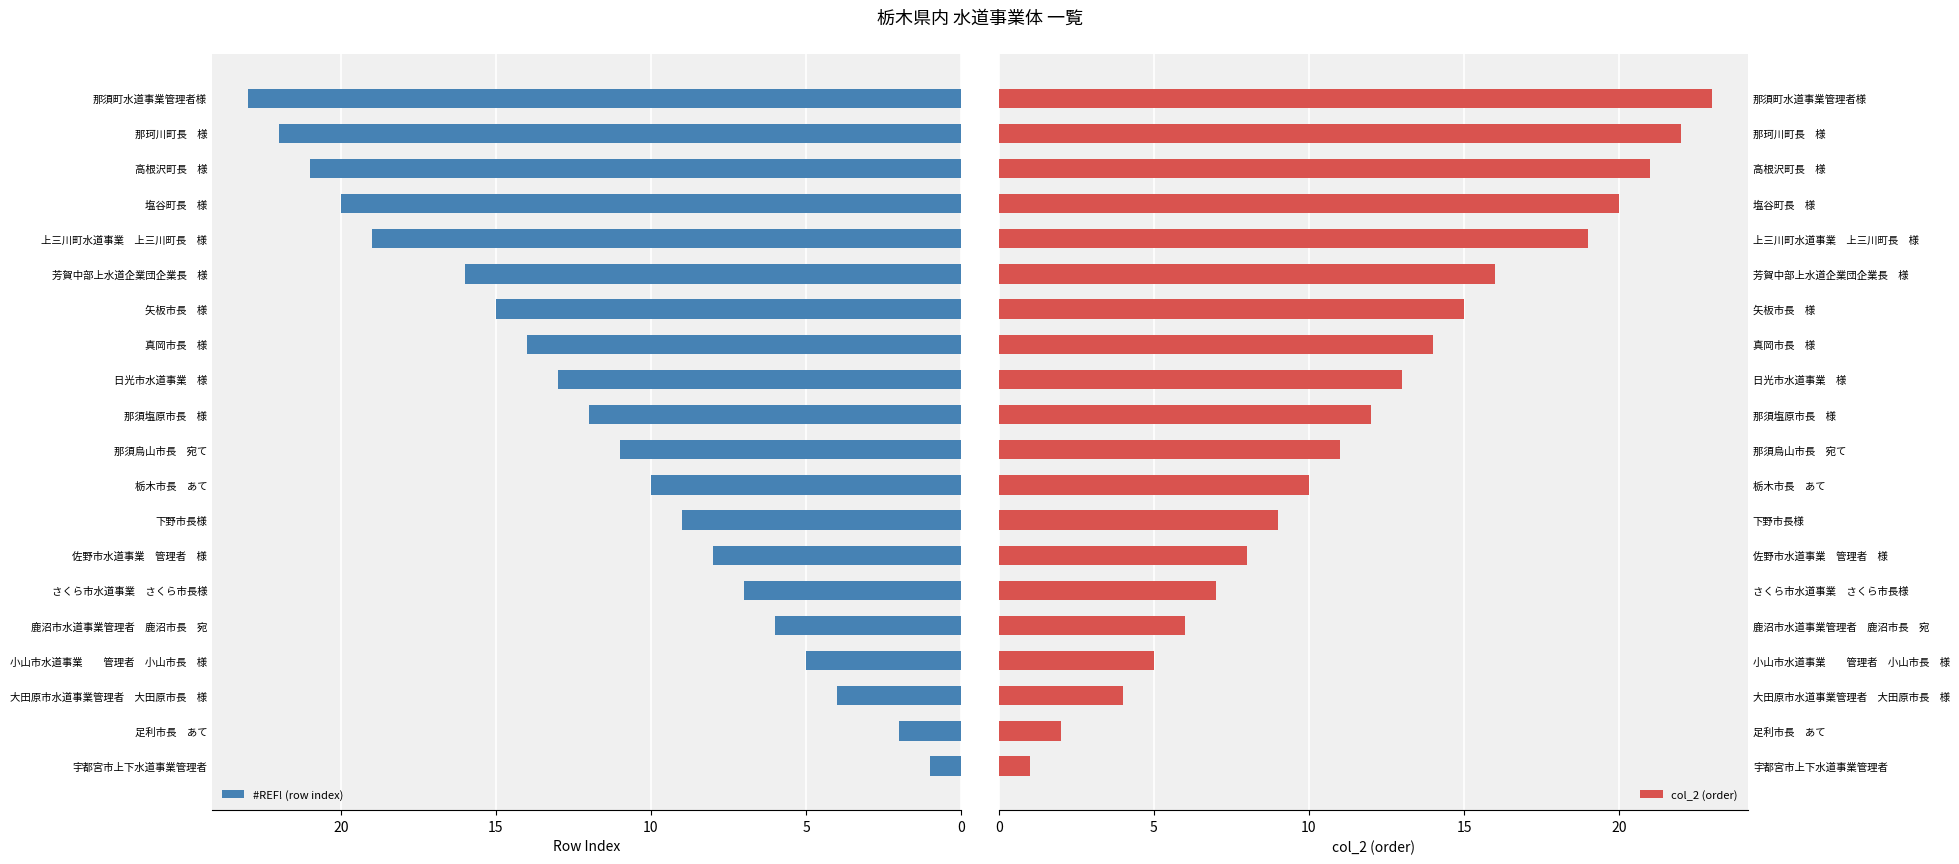

Which category has the highest value in the #REF! (row index) series?

那須町水道事業管理者様